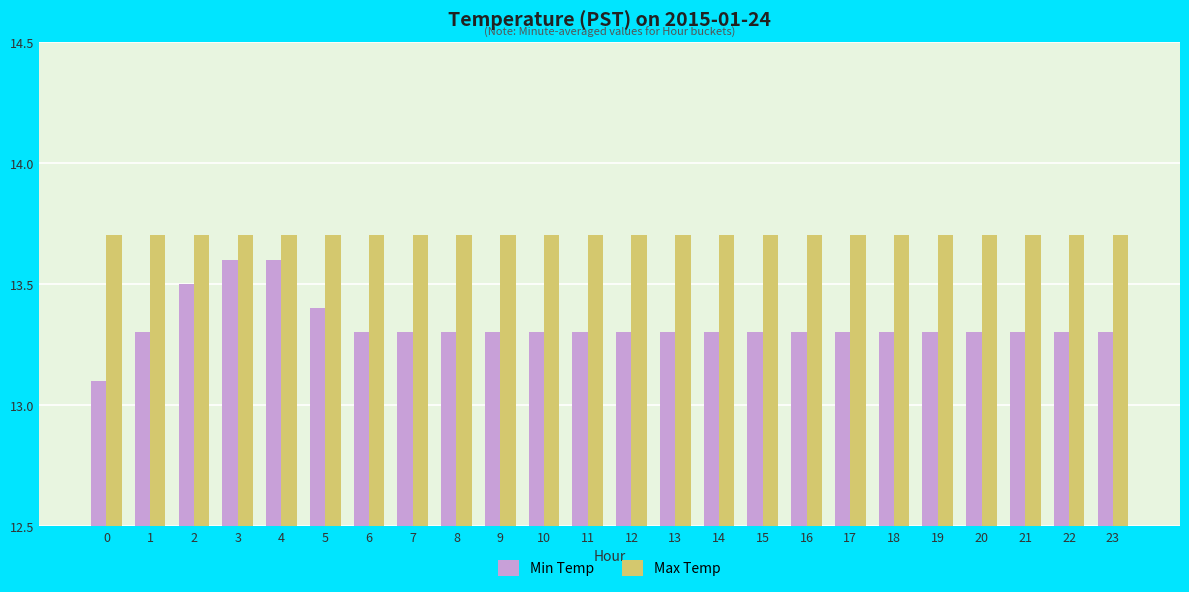

The Max Temp series shows 24.5 at 16. True or false?

False